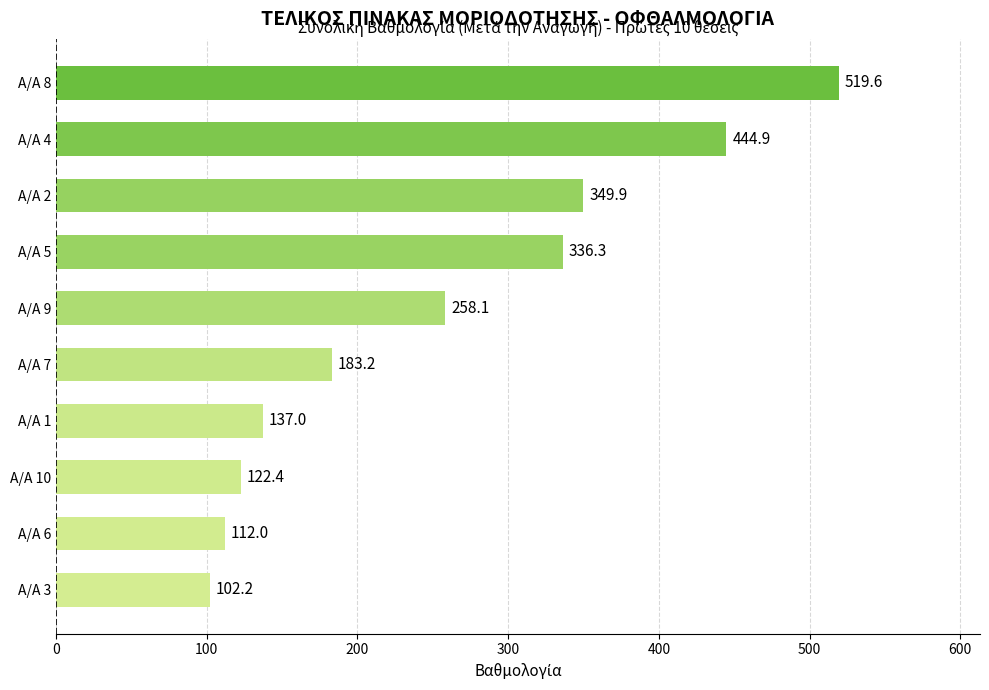

What is the difference between the second highest and minimum values?

342.6